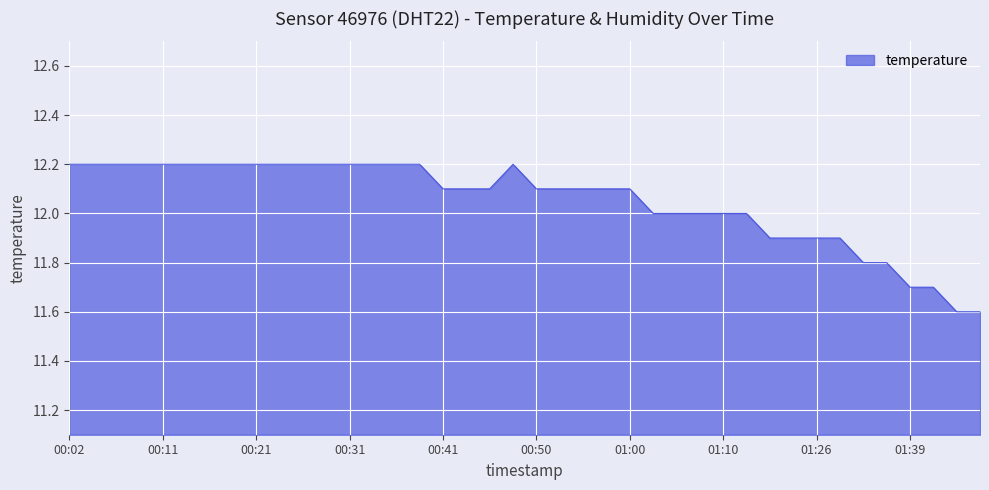

What is the minimum value shown in the chart?

11.6